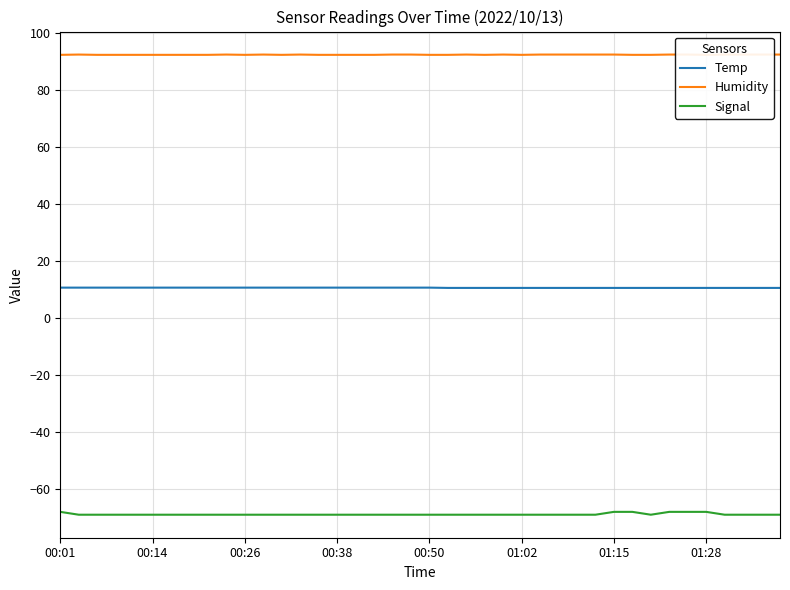

Count the Signal values in the range -69 to -68.

40